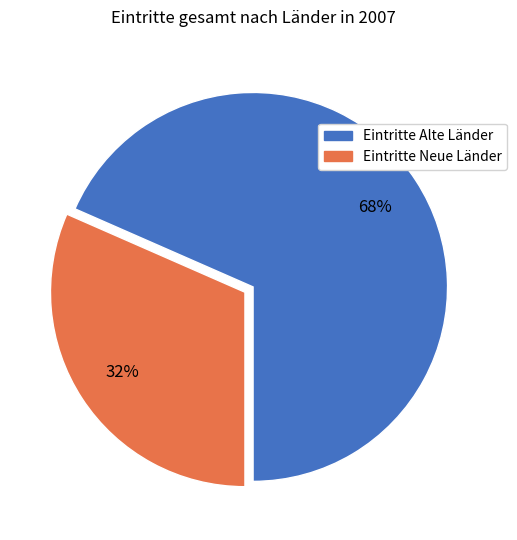

How many slices are in this pie chart?

2